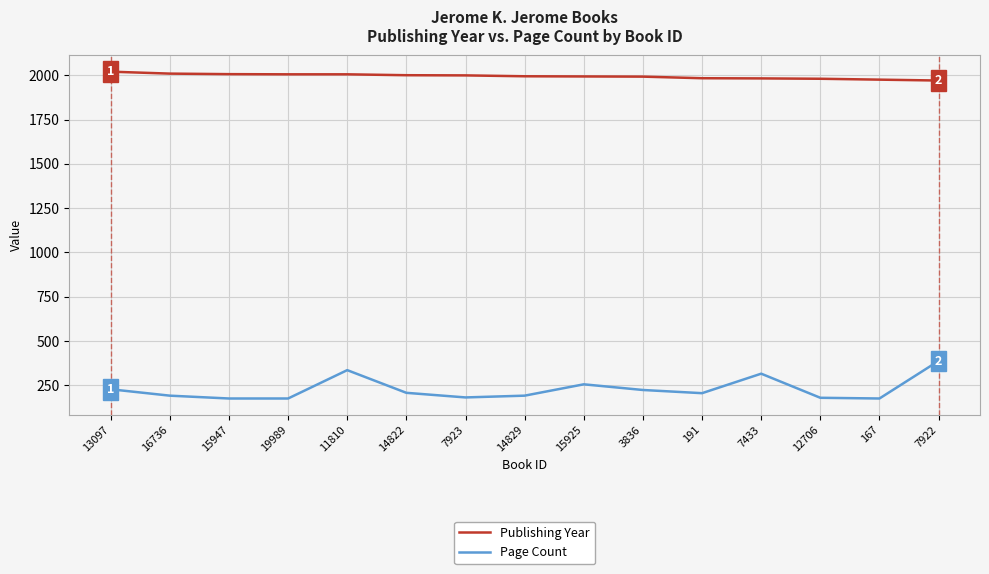

Is the value of Publishing Year at 7433 greater than the value of Page Count at 7433?

Yes